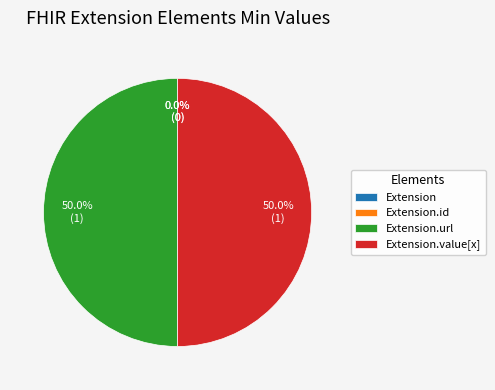

How many segments does this pie chart have?

4